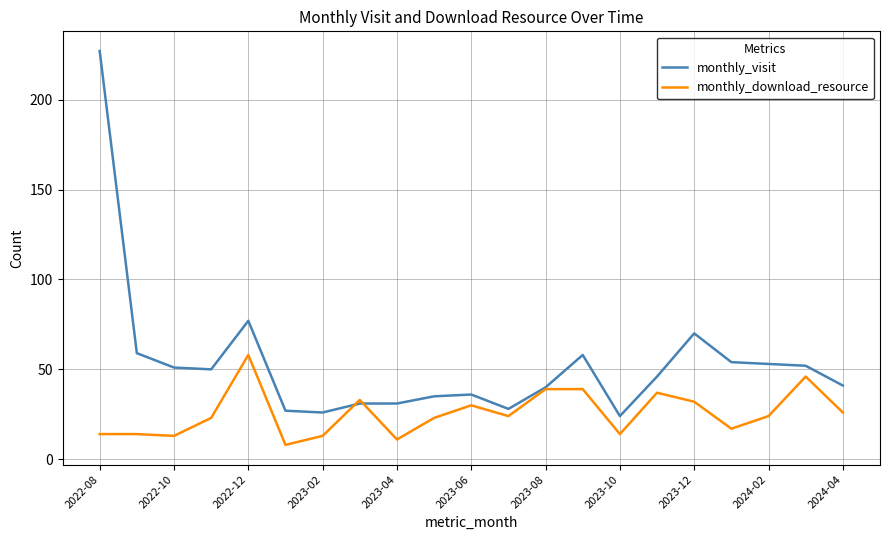

How many lines are shown in the chart?

2